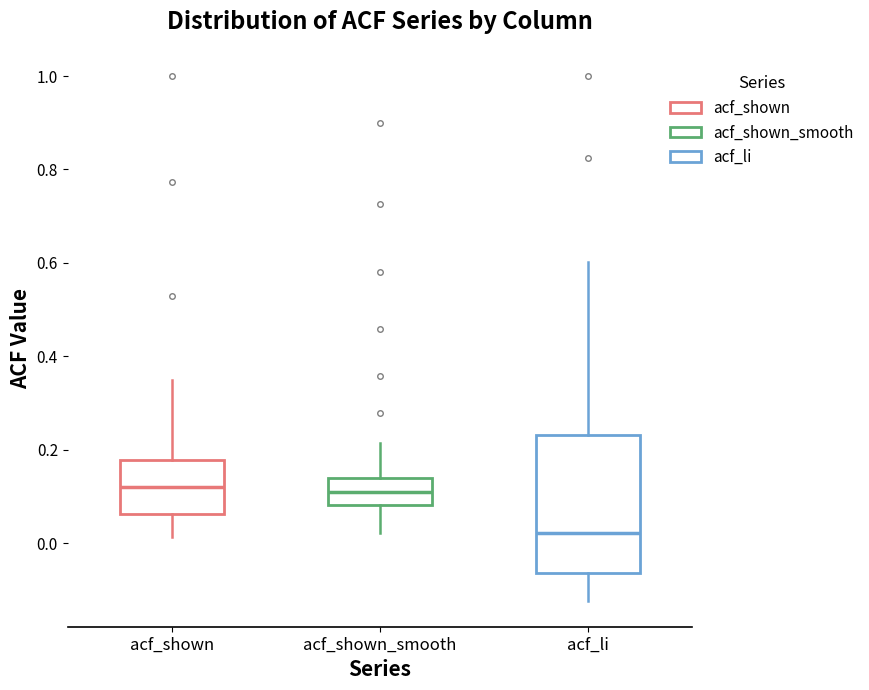

Which box is the tallest, from its lower edge to its upper edge?

acf_li